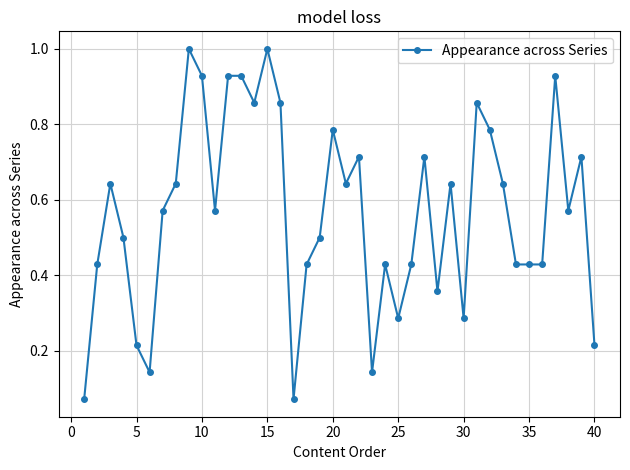

What is the sum of all values?

22.7